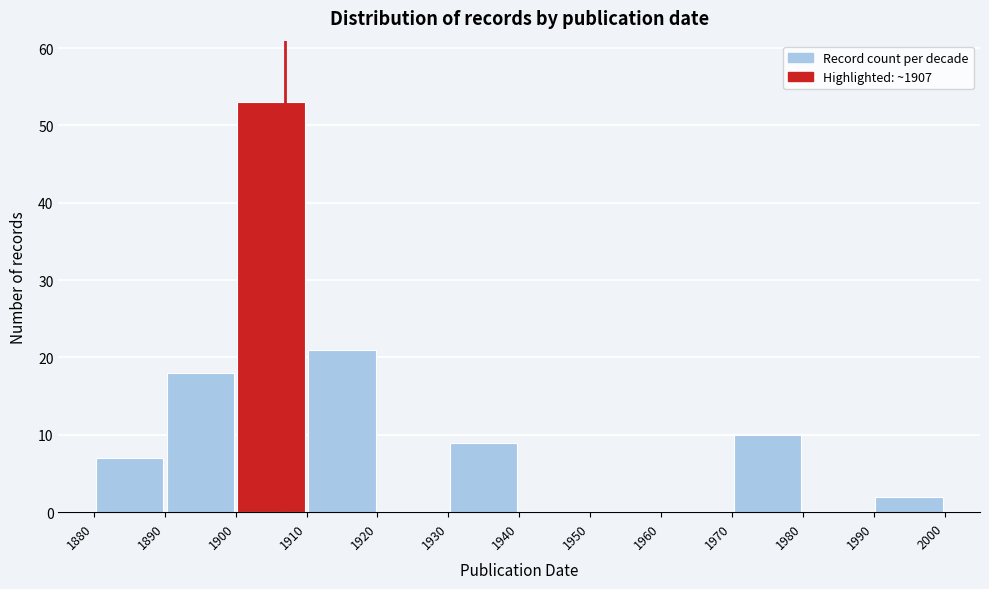

Which range on the x-axis has the tallest bar?

1900 to 1910